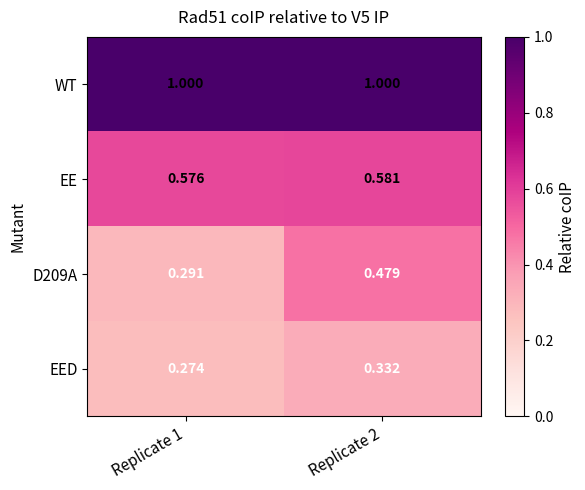

Is the value of EED at Replicate 2 greater than the value of WT at Replicate 1?

No